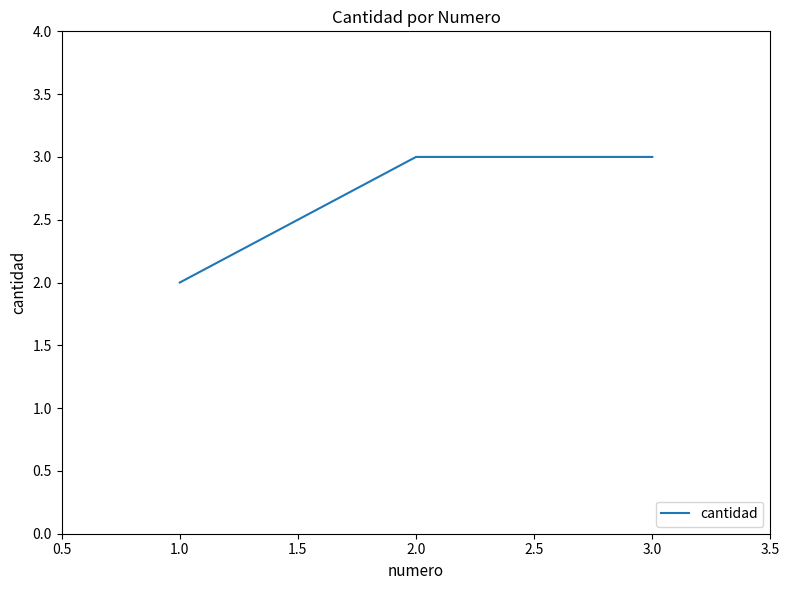

What is the sum of all values?

8